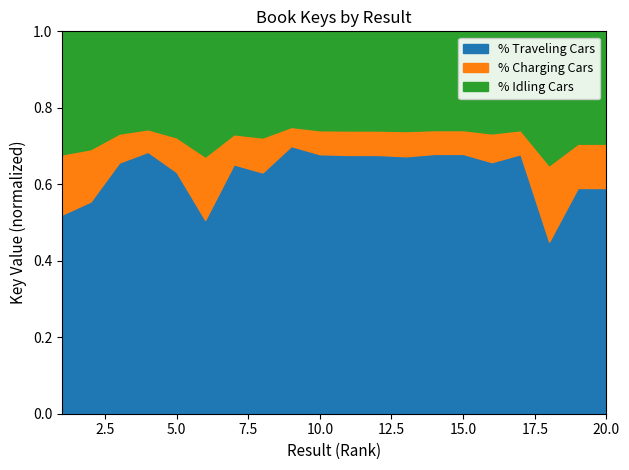

What is the total value across all series at 5.0?

1.0